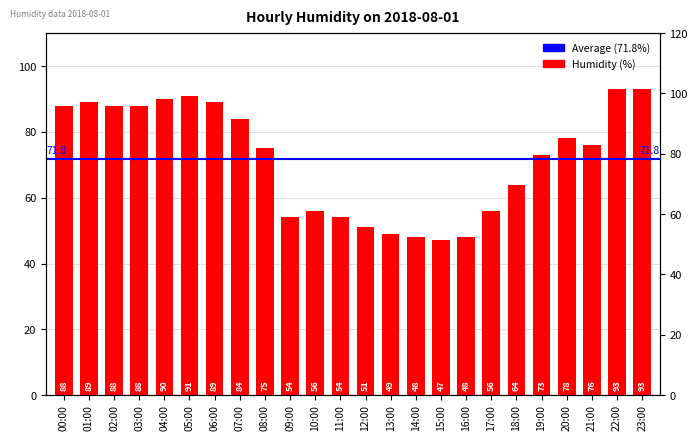

Reading right to left, list all the values displayed in this chart.

93	93	76	78	73	64	56	48	47	48	49	51	54	56	54	75	84	89	91	90	88	88	89	88